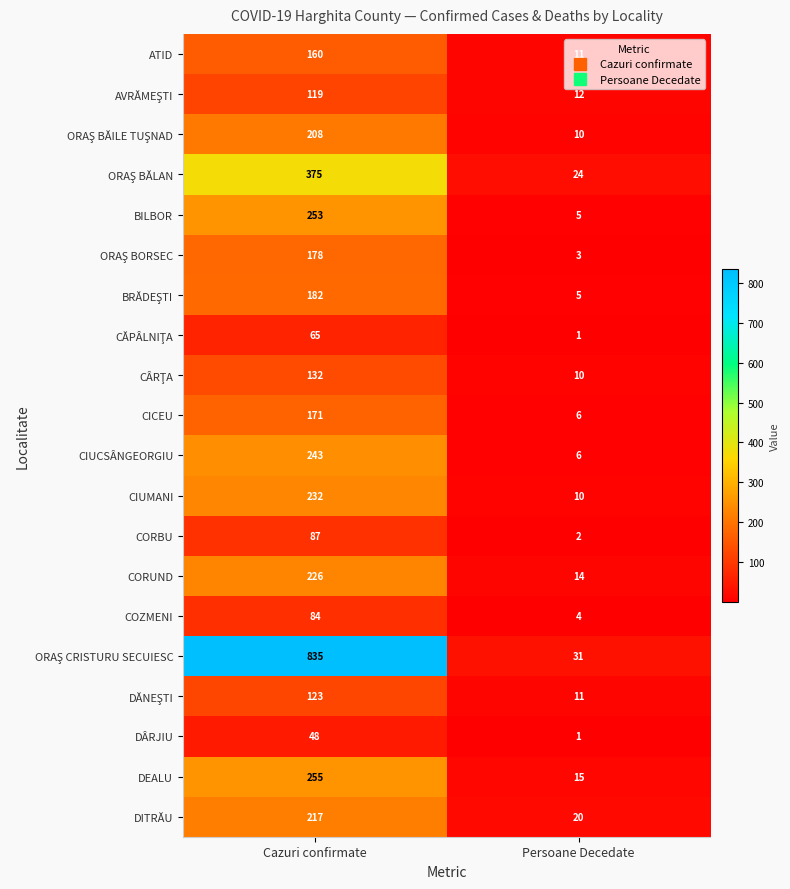

What is the total value across all series at Persoane Decedate?

201